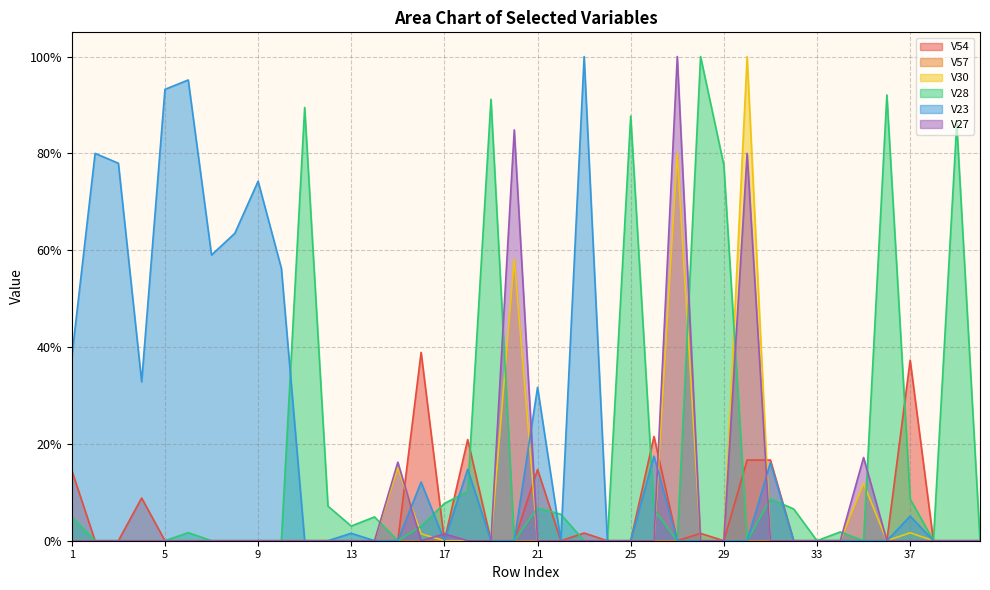

What is the sum of the V54 values at 18 and 28?

0.2